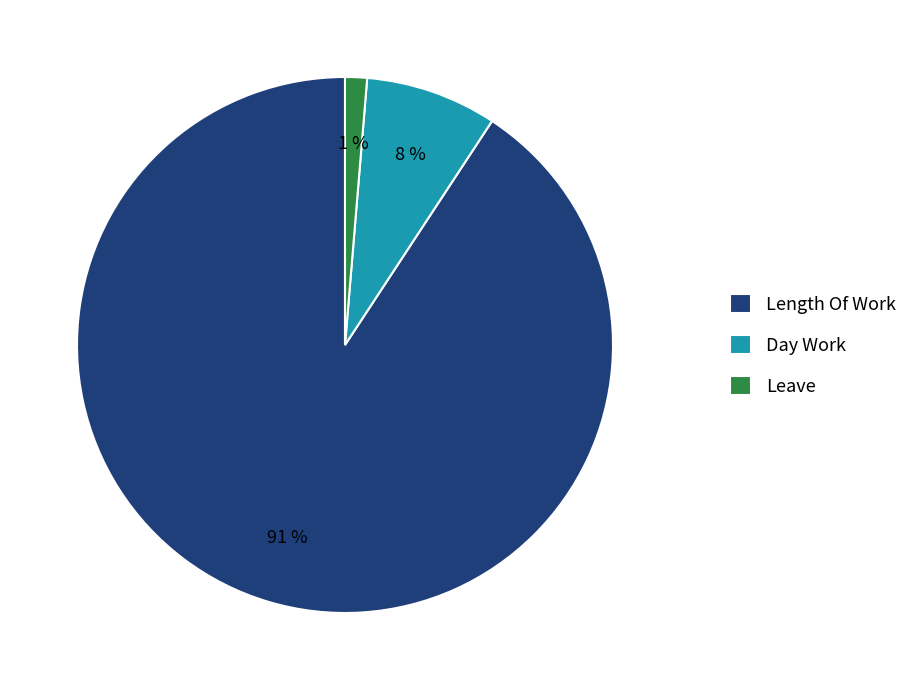

How many slices are in this pie chart?

3